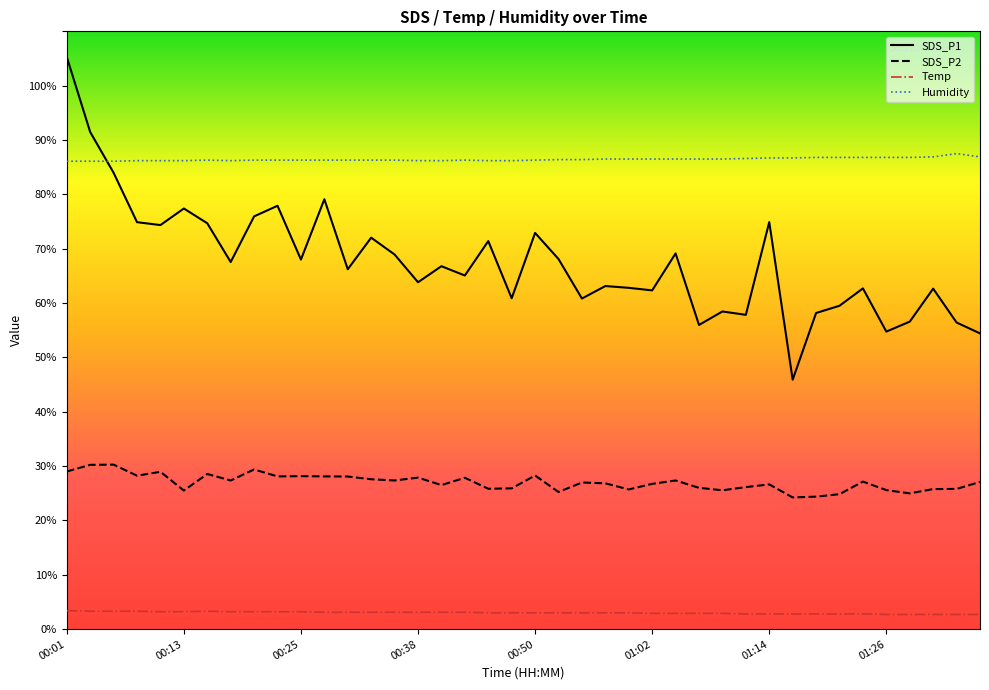

List the series in order of their overall mean, highest first.

Humidity, SDS_P1, SDS_P2, Temp